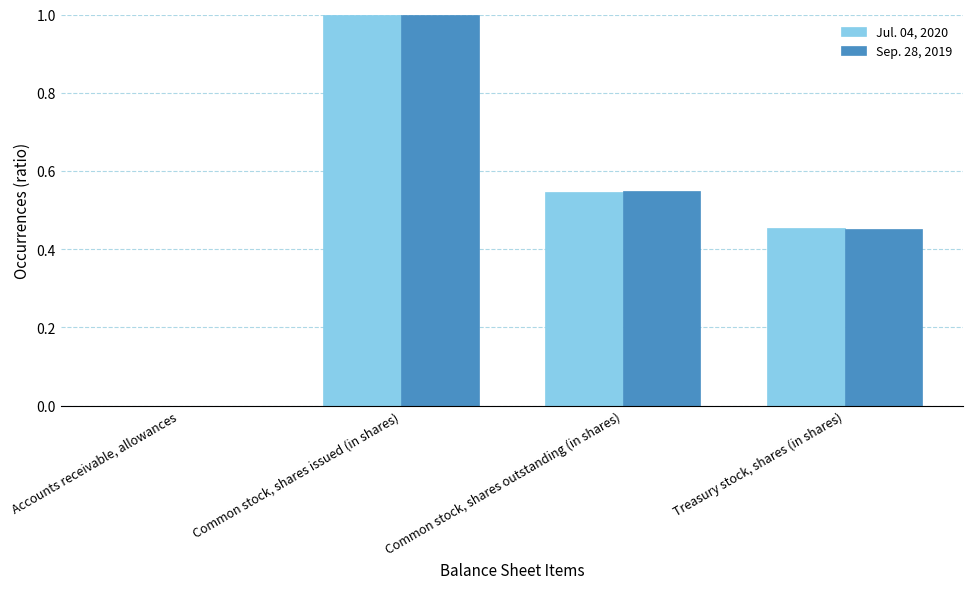

What is the sum of the Sep. 28, 2019 values at Common stock, shares issued (in shares) and Common stock, shares outstanding (in shares)?

1.5